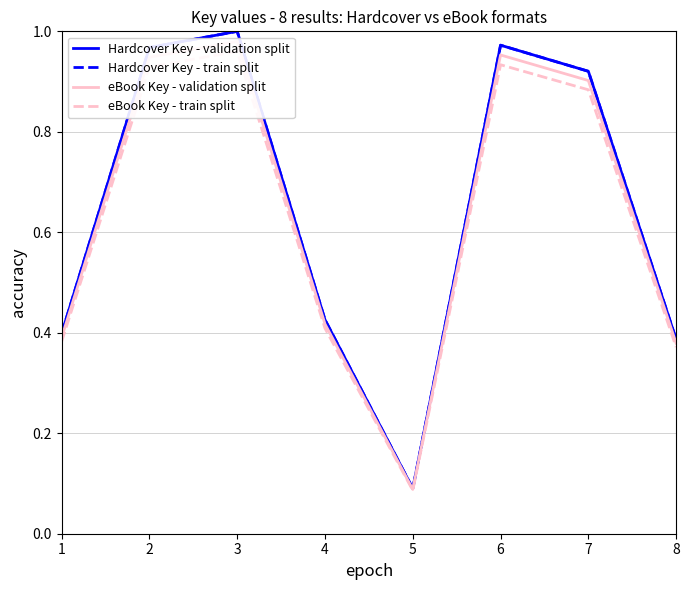

Which series has the widest spread of values?

Hardcover Key - validation split